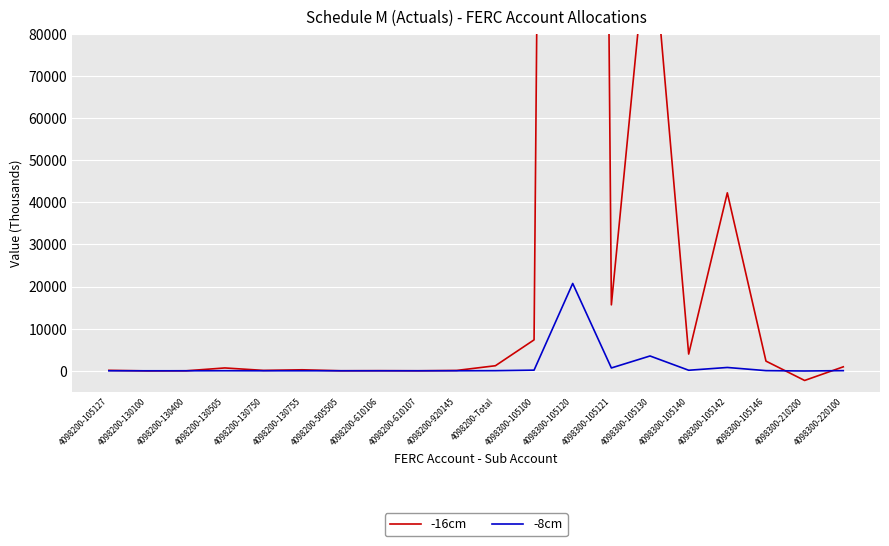

What value does the -16cm series have at 4098200-610107?

1.8